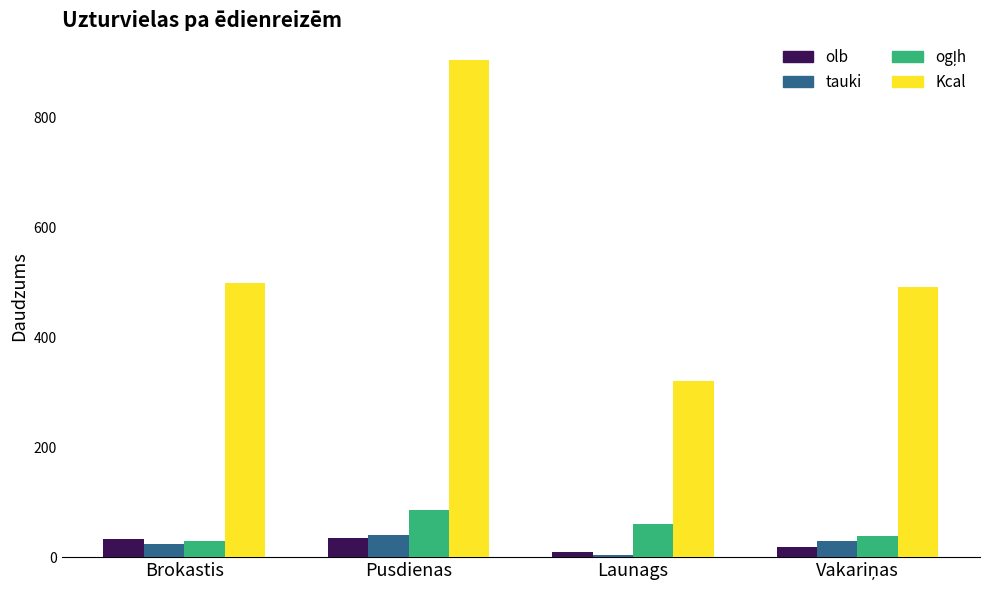

The tauki series shows 24.3 at Brokastis. True or false?

True